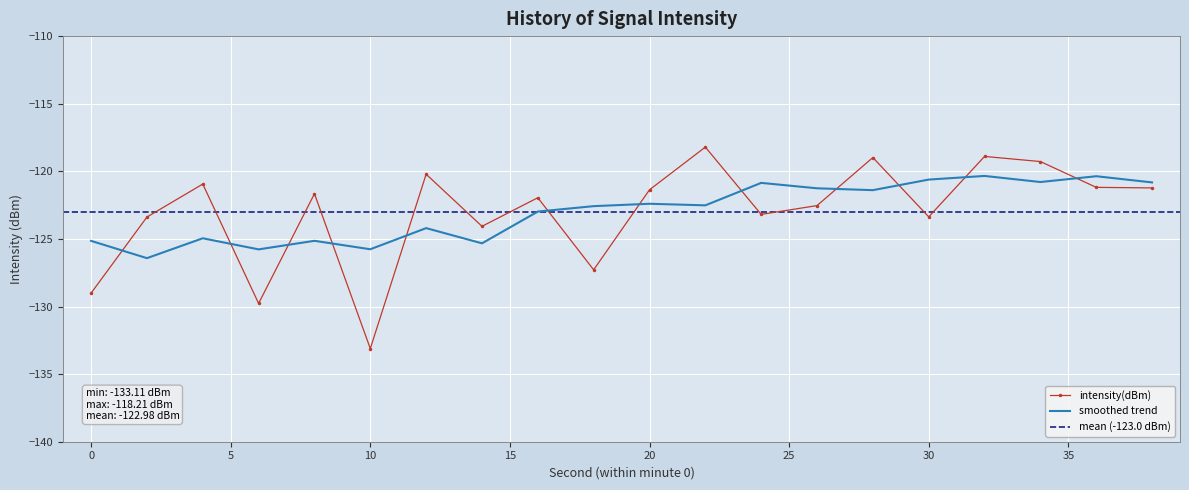

List the labels in order of value, smallest first.

10, 6, 0, 18, 14, 2, 30, 24, 26, 16, 8, 20, 38, 36, 4, 12, 34, 28, 32, 22